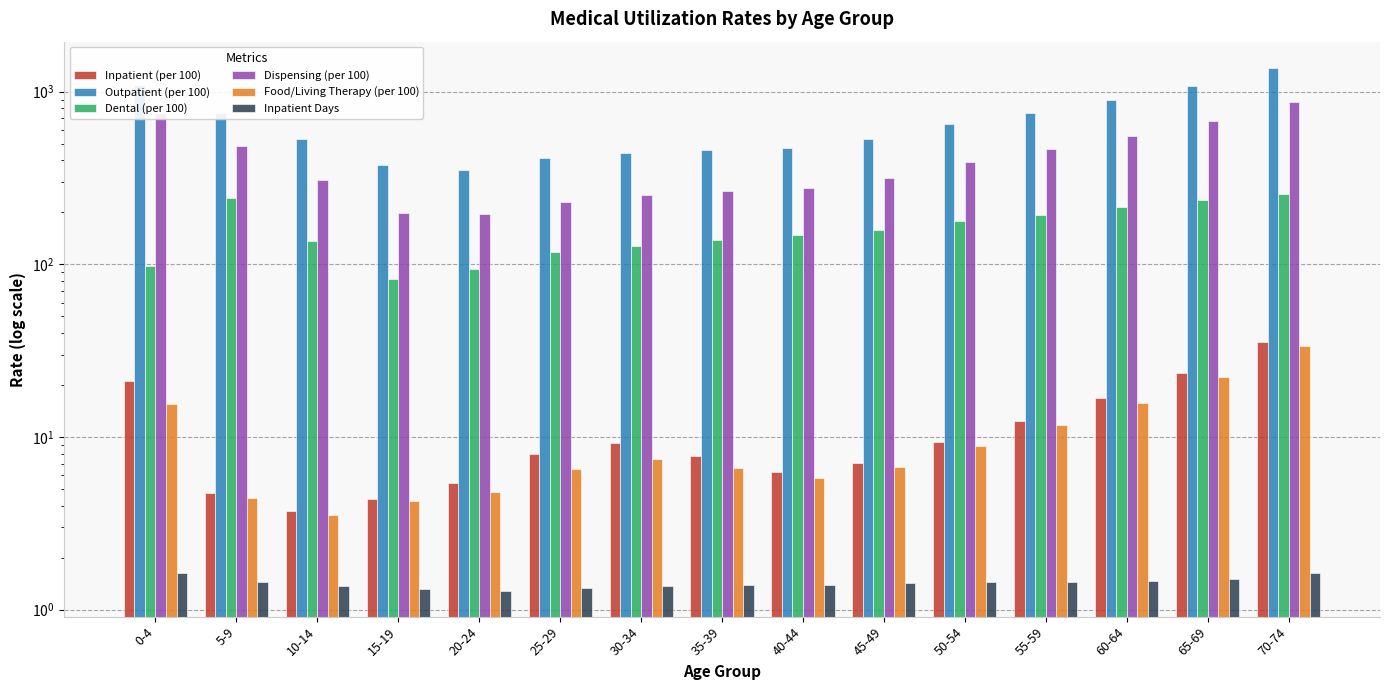

How many categories are shown in the chart?

15